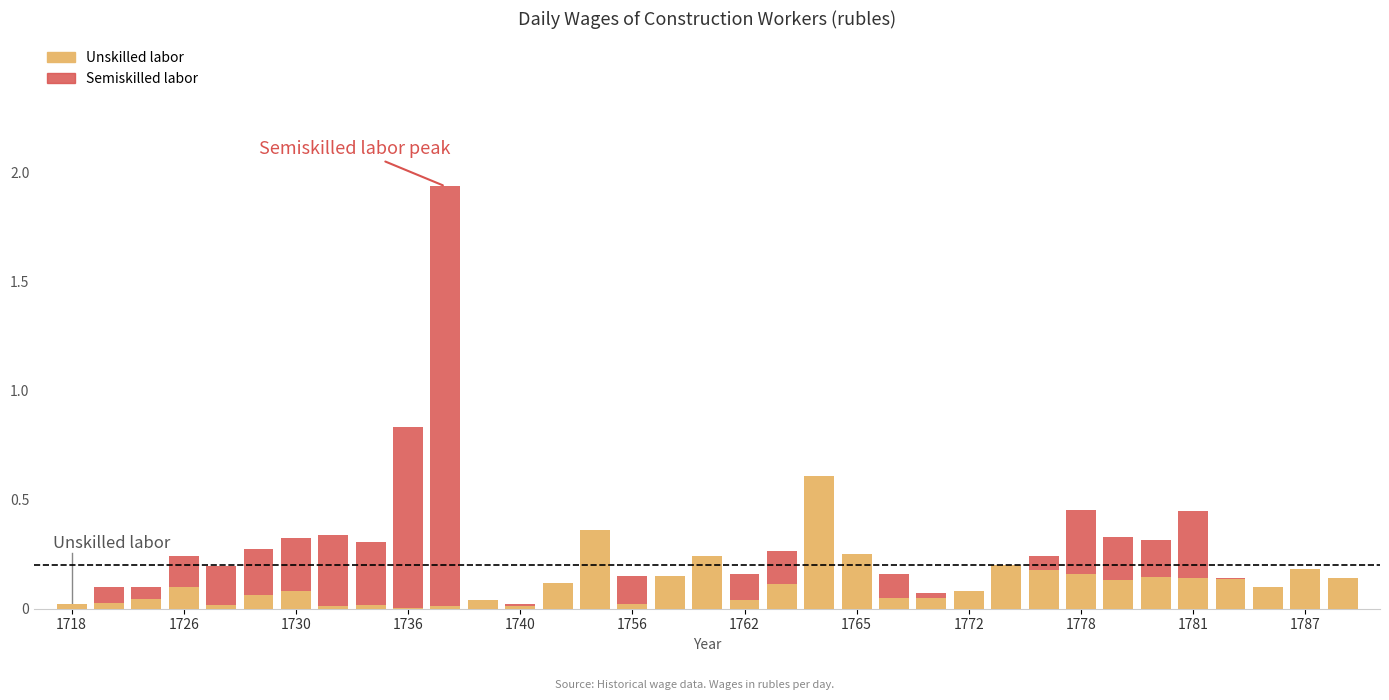

What is the average value of the Unskilled labor series?

0.1